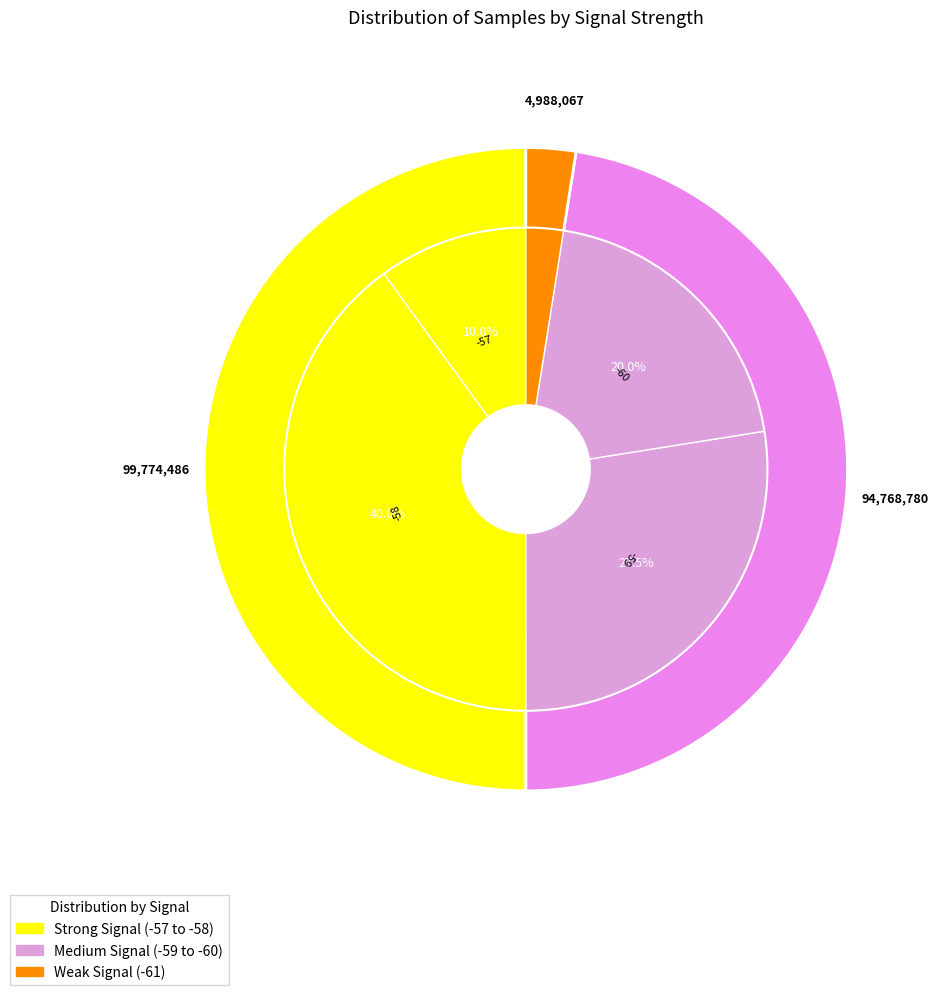

To the nearest percent, what portion does 7 represent?

3%